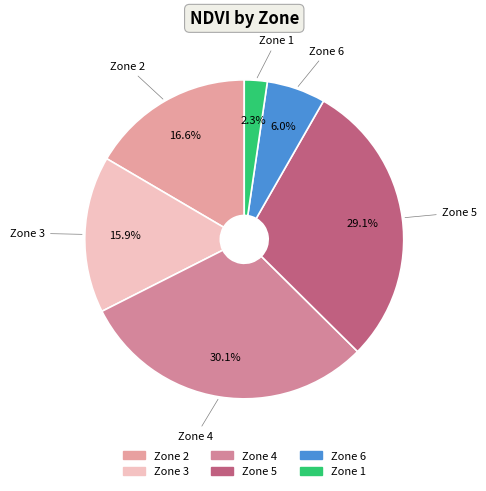

Between Zone 3 and Zone 2, which is larger?

Zone 2